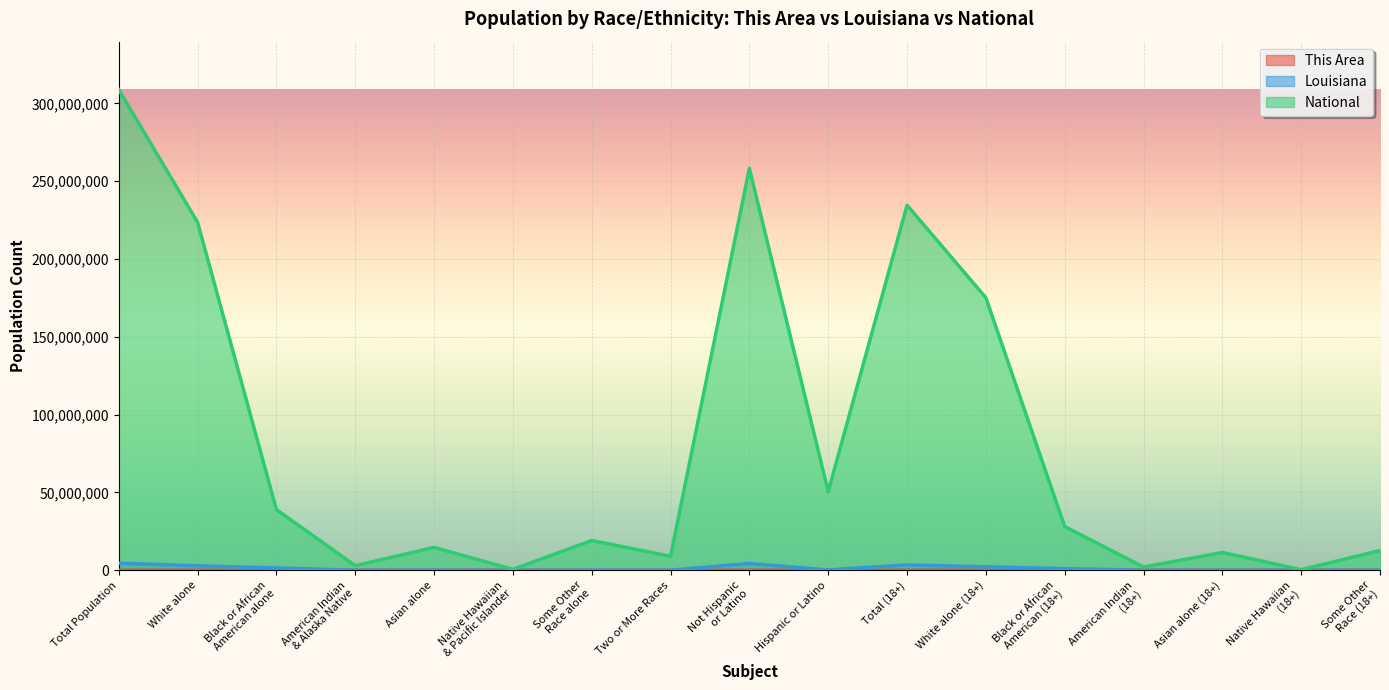

At which label is This Area closest to 479?

White alone (18+)